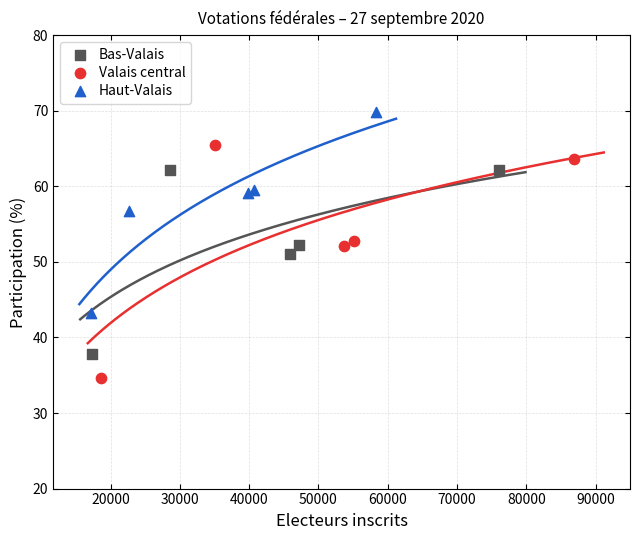

Which series reaches the maximum Y coordinate?

Haut-Valais